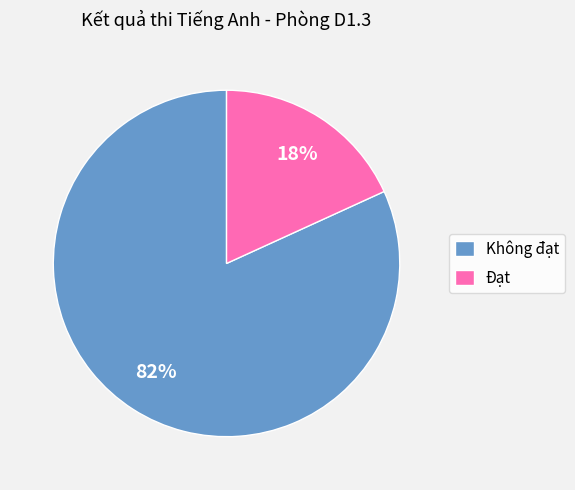

What percentage is the Đạt slice, to the nearest percent?

18%